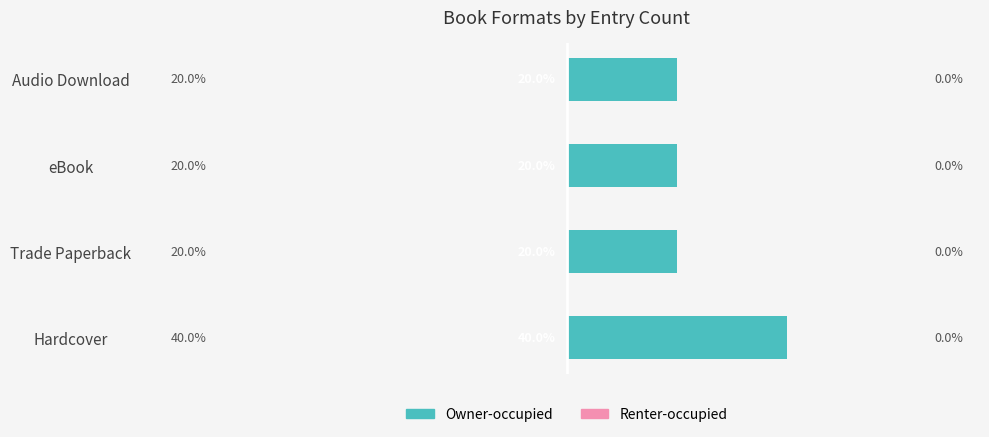

Which has a higher value, eBook or Hardcover?

Hardcover